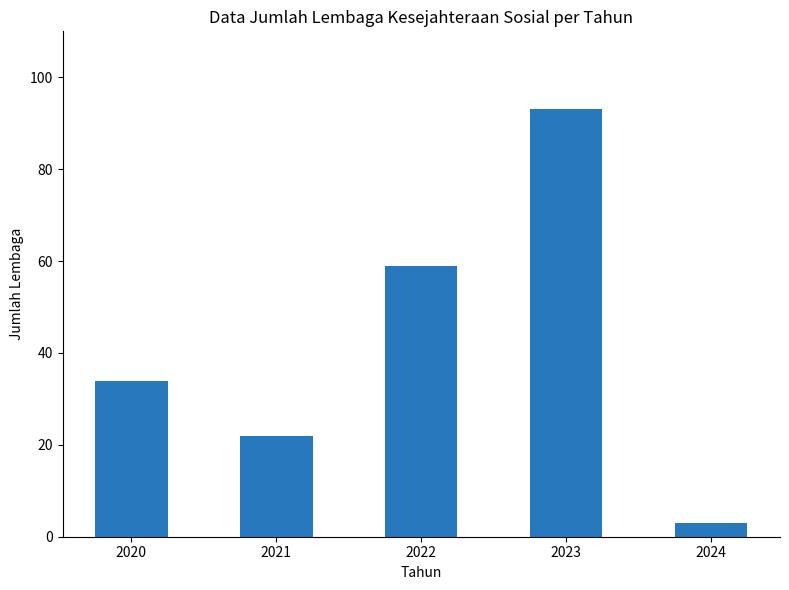

Is it true that the value at 2020 is 34?

True